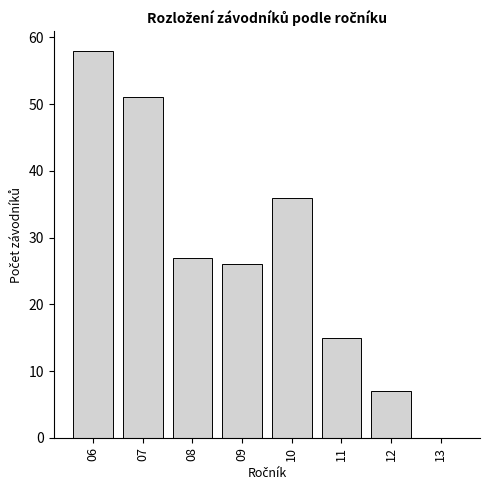

Reading right to left, transcribe all the data shown in this chart.

13=0	12=7	11=15	10=36	09=26	08=27	07=51	06=58